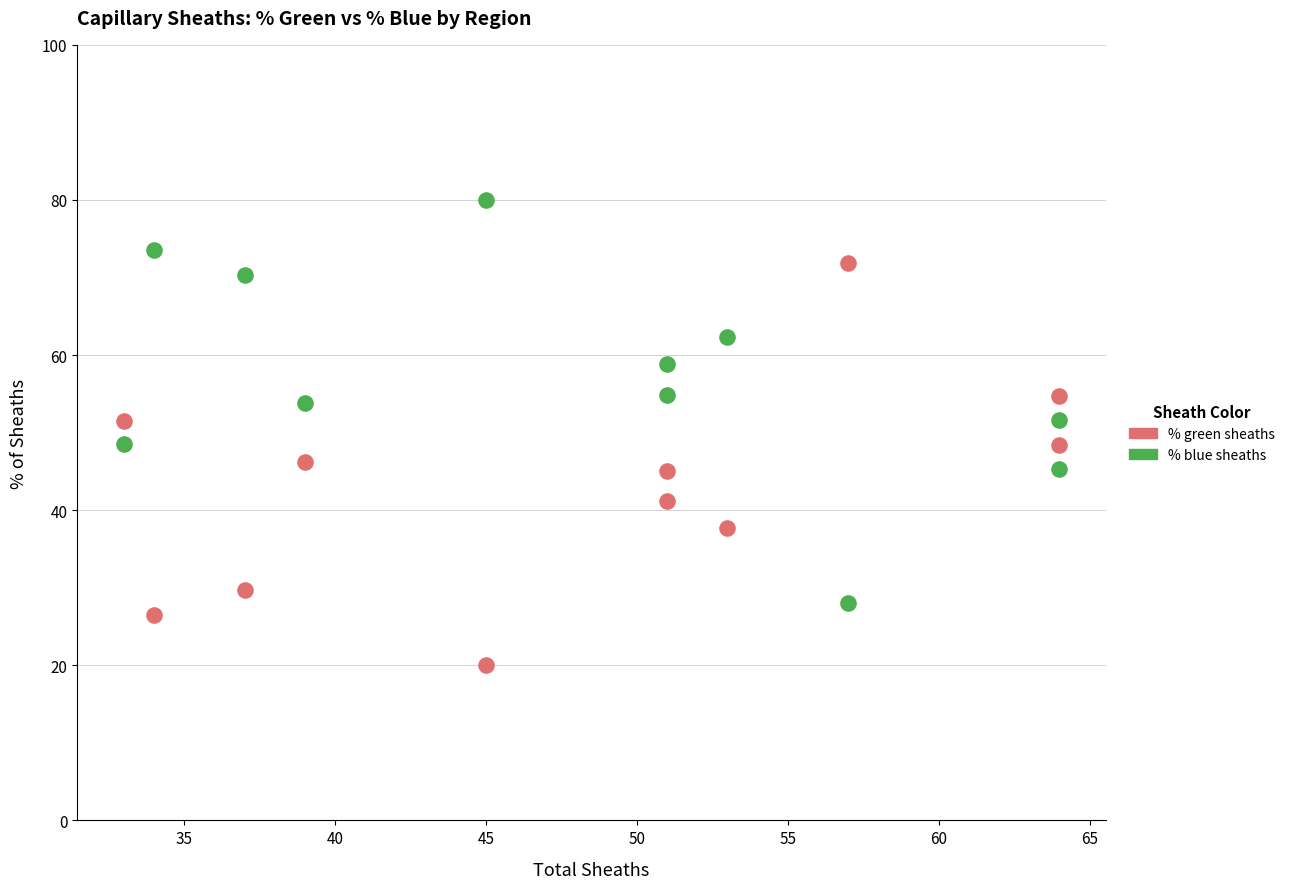

Across all data points, what is the range of X values (max minus min)?

31.0